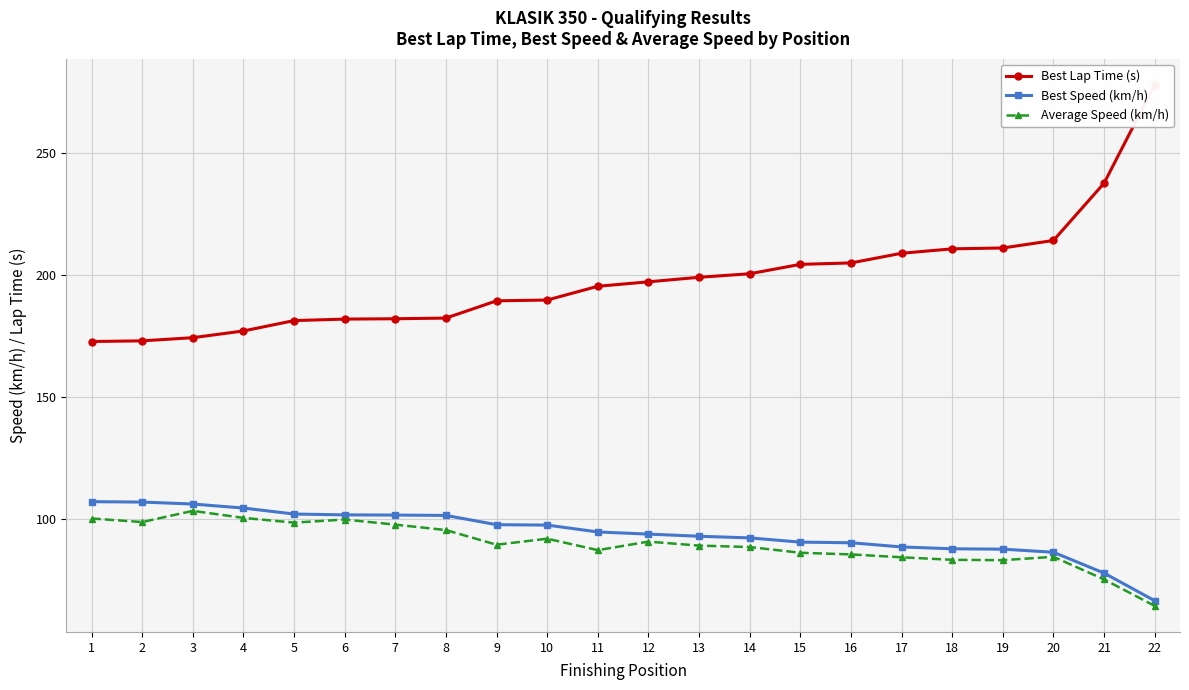

What is the average value of the Best Speed (km/h) series?

94.5